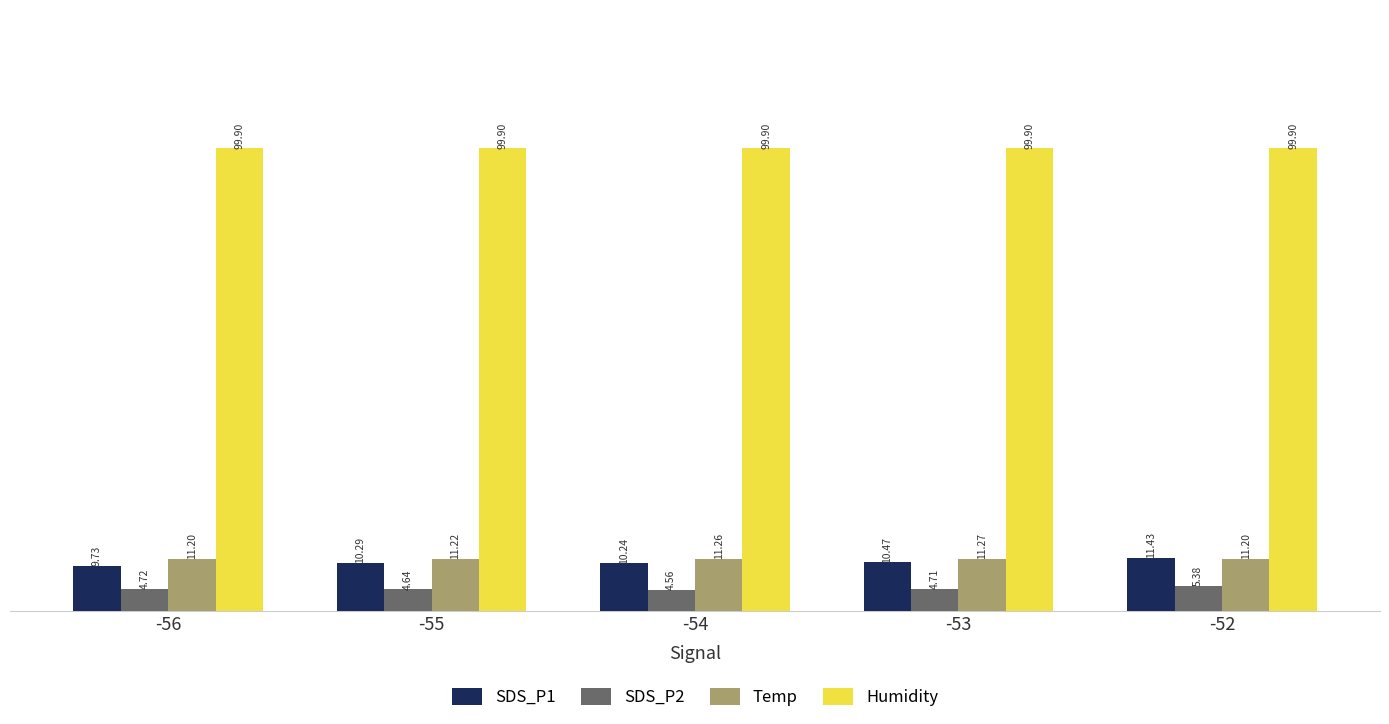

What is the average value of the SDS_P1 series?

10.4